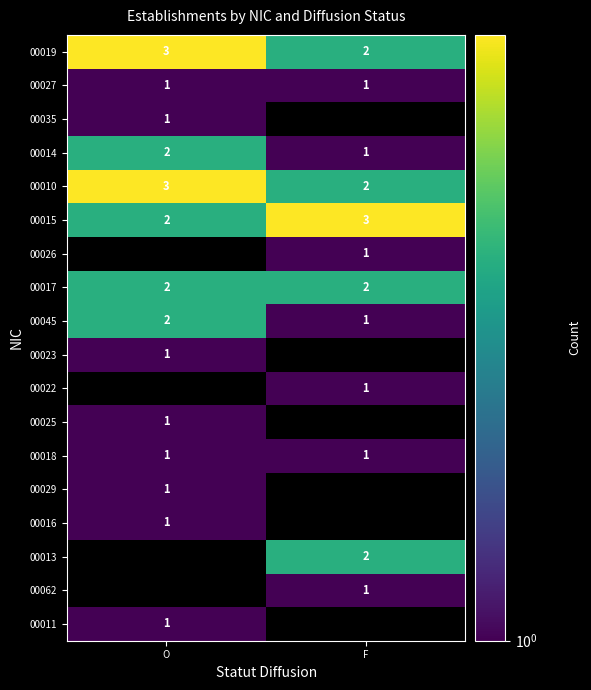

At which label is 00015 closest to 2?

O